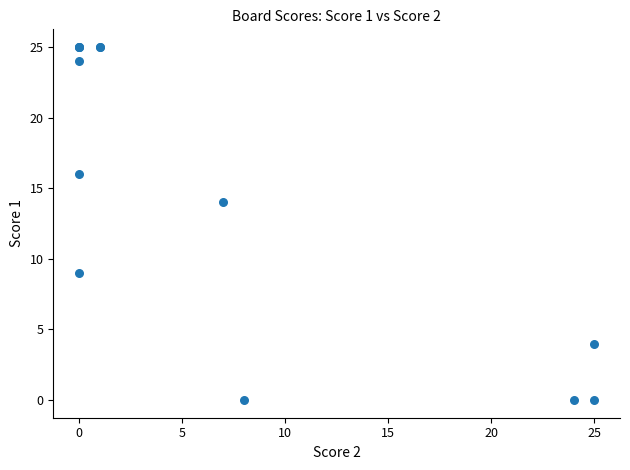

What Y value in the scatter plot is closest to 12?

14